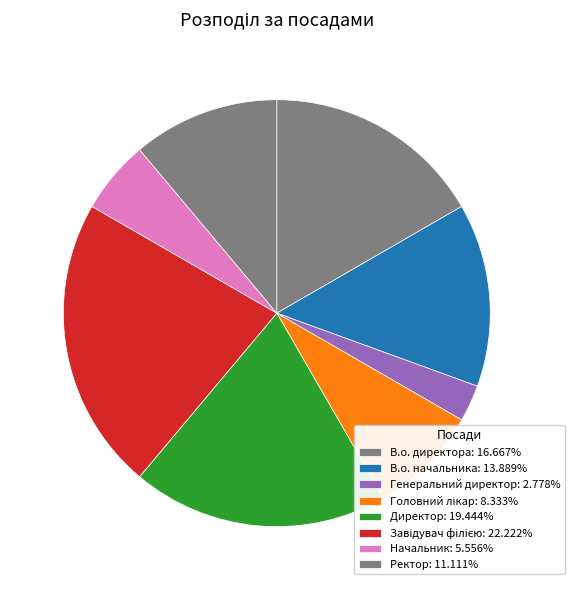

Is there a majority slice in this chart?

No